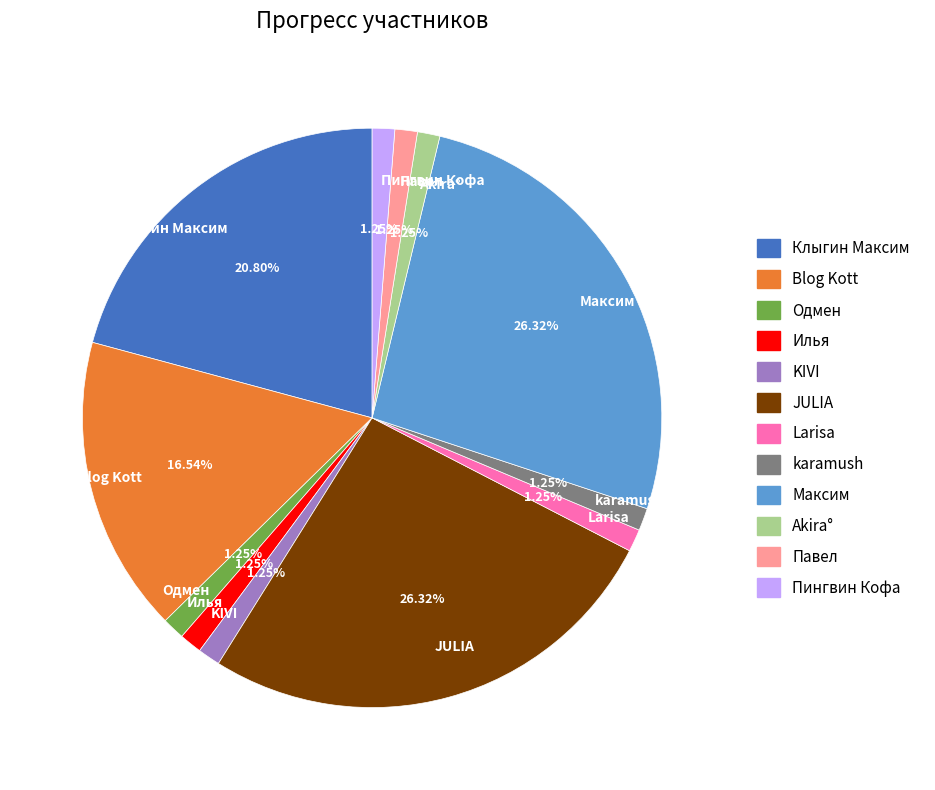

Which has a higher value, Blog Kott or Akira°?

Blog Kott